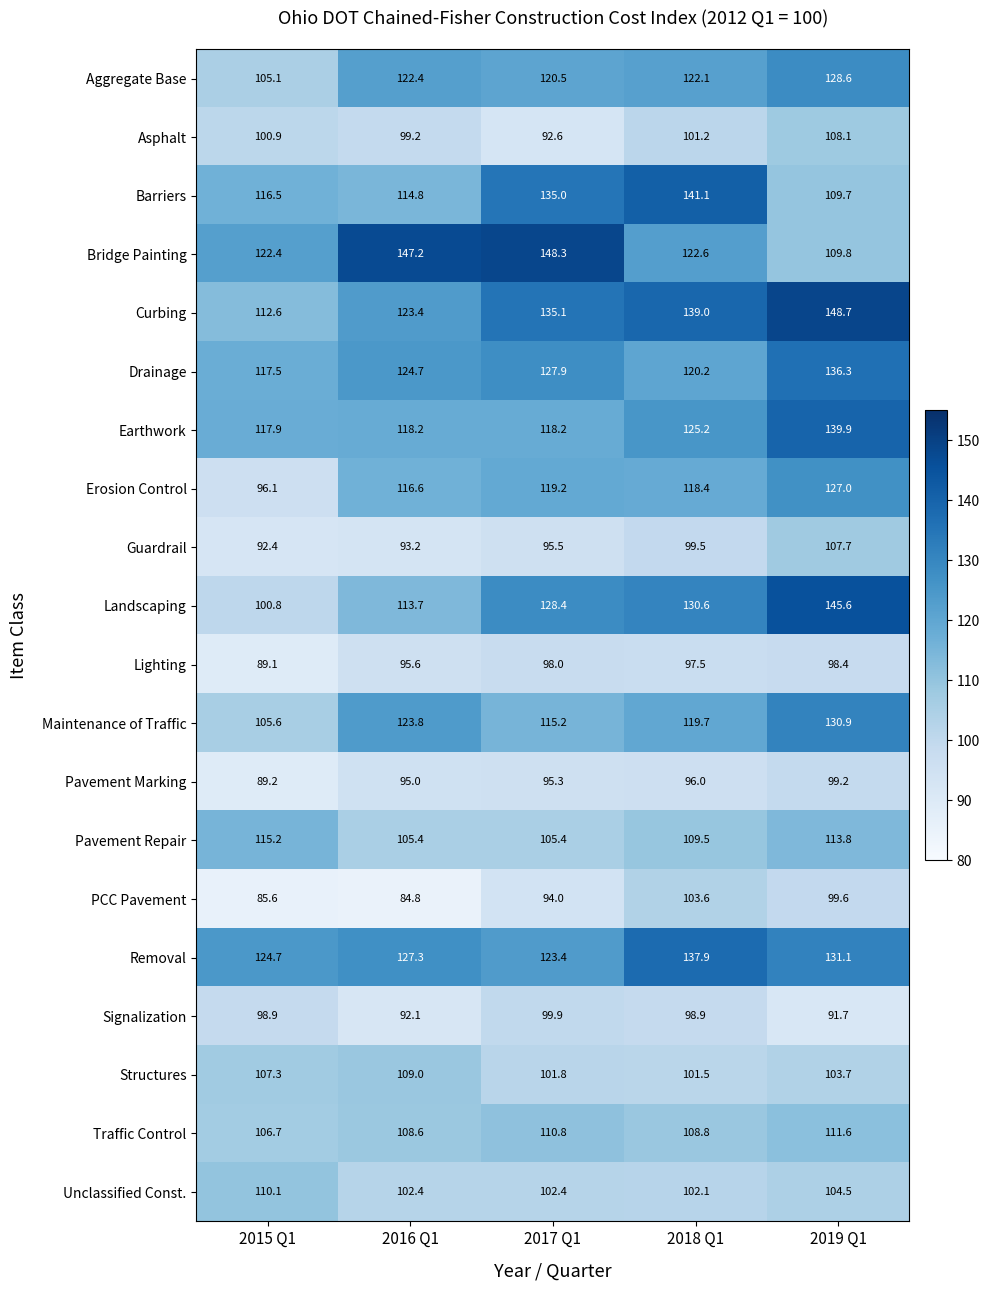

Which series has the largest total across all categories?

Curbing